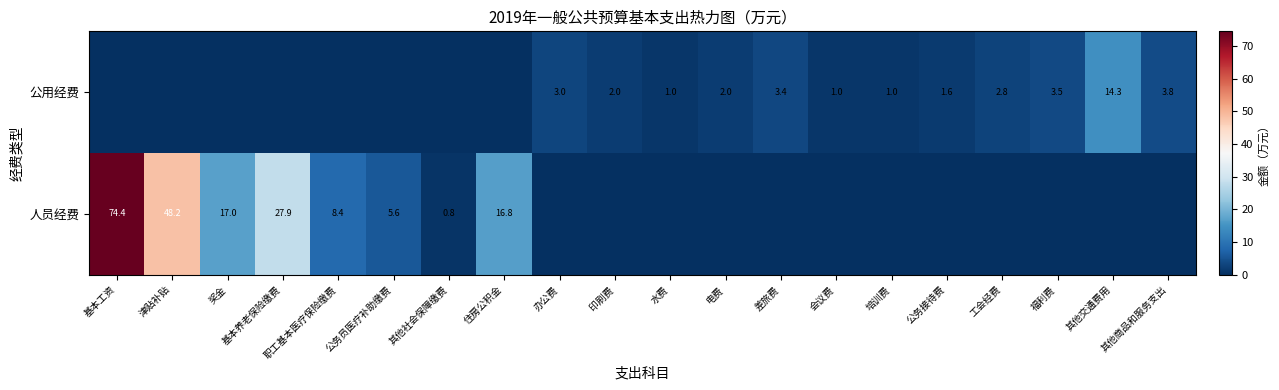

Is the value of 人员经费 at 津贴补贴 greater than the value of 公用经费 at 其他交通费用?

Yes